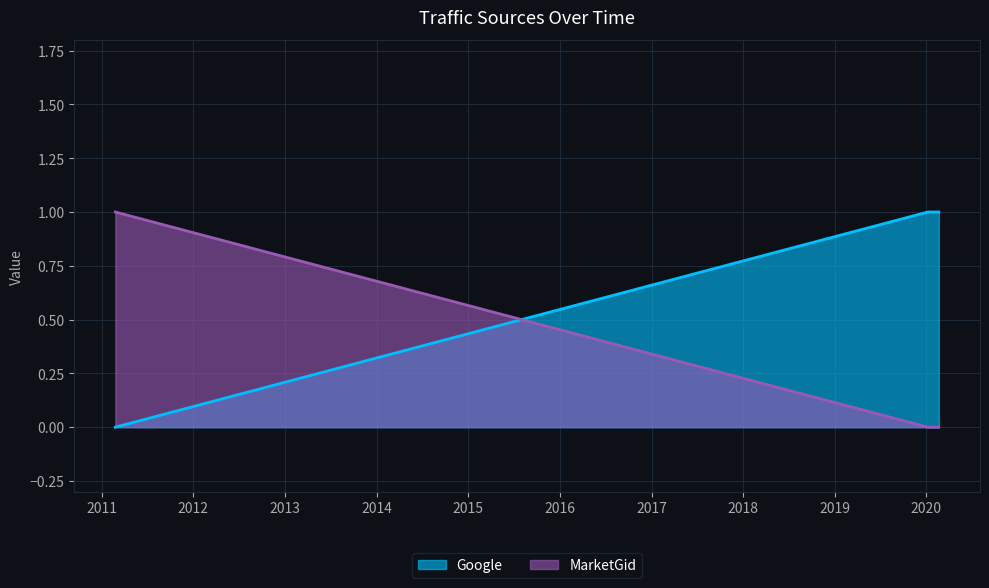

Does the chart display data point markers on the line(s)?

No